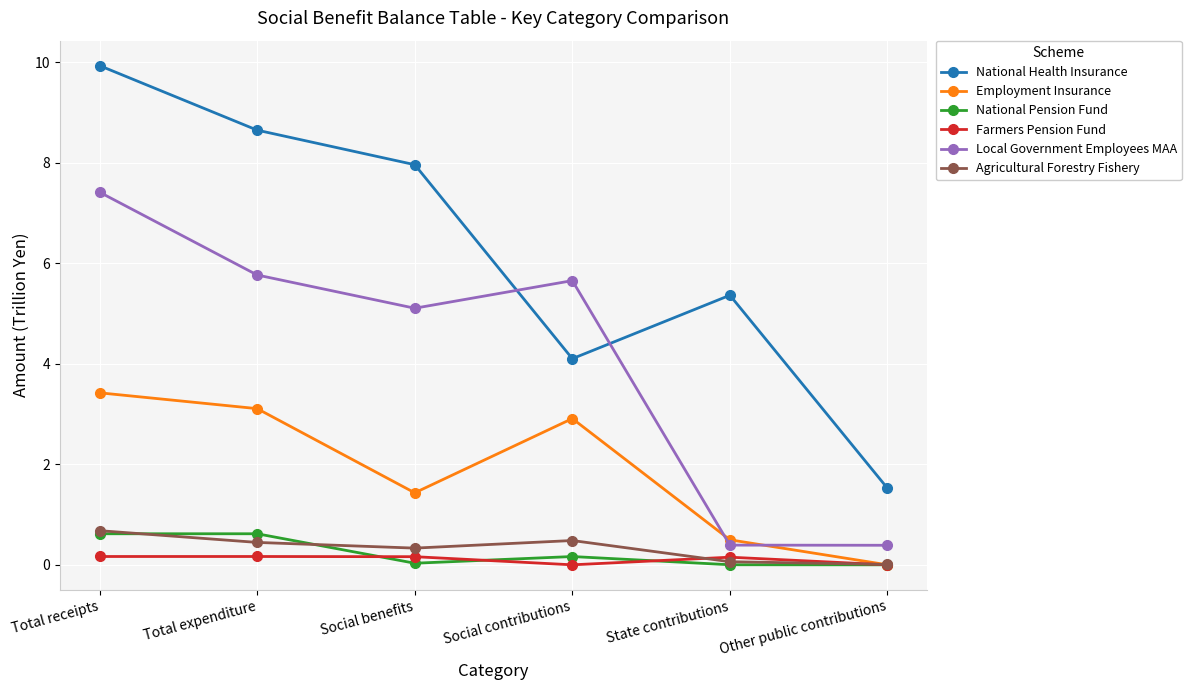

True or false: Employment Insurance has a value of 3.1 at Total expenditure.

True